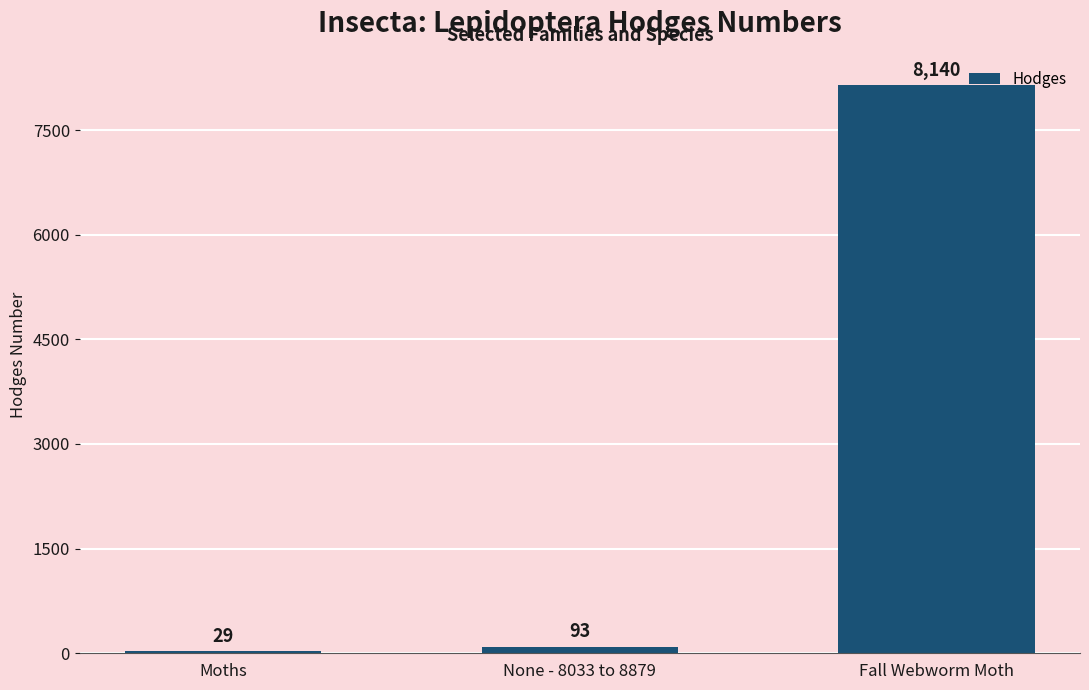

What is the difference between the maximum and minimum values?

8111.0